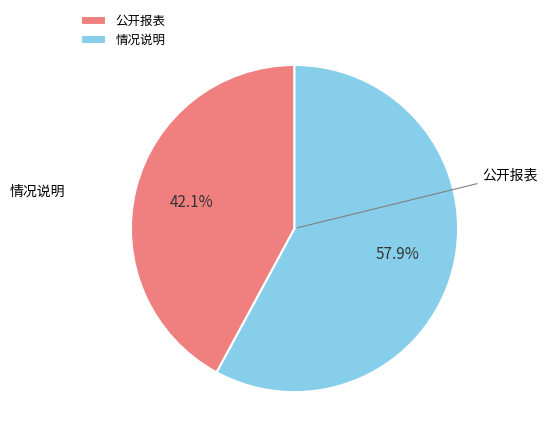

Rank the categories by value from highest to lowest.

情况说明, 公开报表